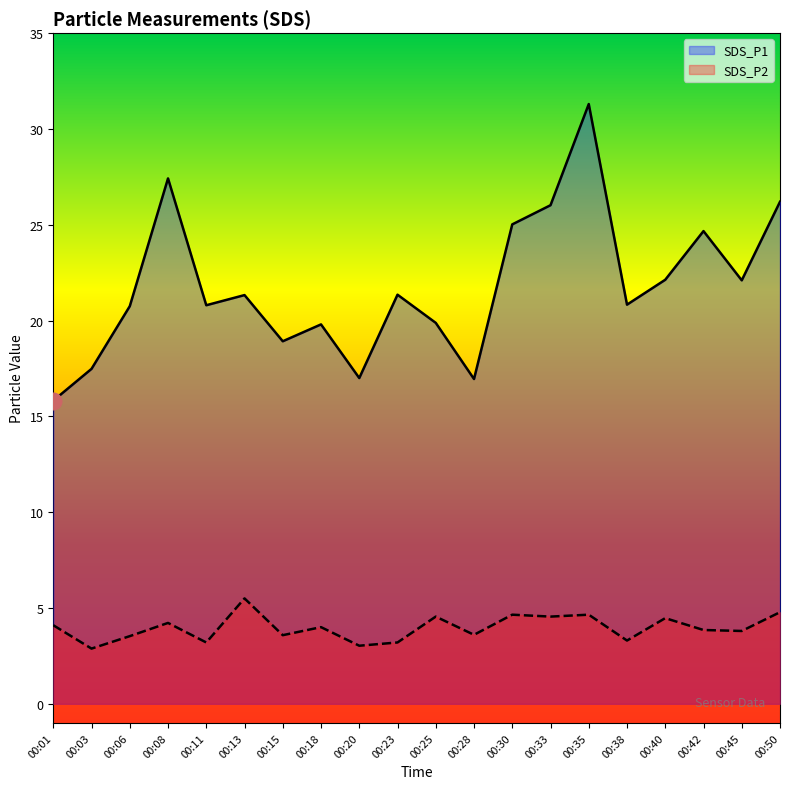

Reading left to right, list all the values displayed in this chart.

SDS_P1: 00:01=15.8	00:03=17.5	00:06=20.8	00:08=27.4	00:11=20.8	00:13=21.3	00:15=18.9	00:18=19.8	00:20=17.0	00:23=21.4	00:25=19.9	00:28=16.9	00:30=25.0	00:33=26.0	00:35=31.3	00:38=20.8	00:40=22.1	00:42=24.7	00:45=22.1	00:50=26.2
SDS_P2: 00:01=4.1	00:03=2.9	00:06=3.5	00:08=4.2	00:11=3.2	00:13=5.5	00:15=3.6	00:18=4.0	00:20=3.0	00:23=3.2	00:25=4.5	00:28=3.6	00:30=4.7	00:33=4.5	00:35=4.7	00:38=3.3	00:40=4.5	00:42=3.9	00:45=3.8	00:50=4.8